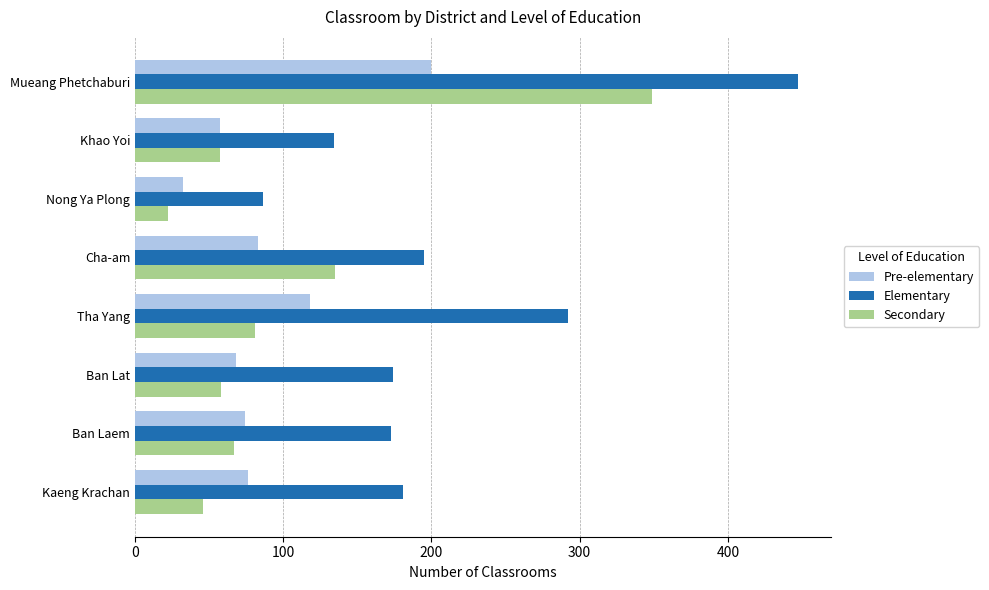

The value of Pre-elementary at Ban Lat is 32. True or false?

False